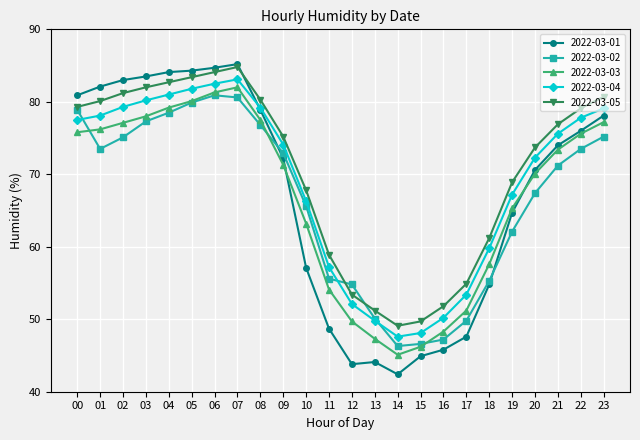

True or false: 2022-03-01 has more than 1 interior local peaks.

True